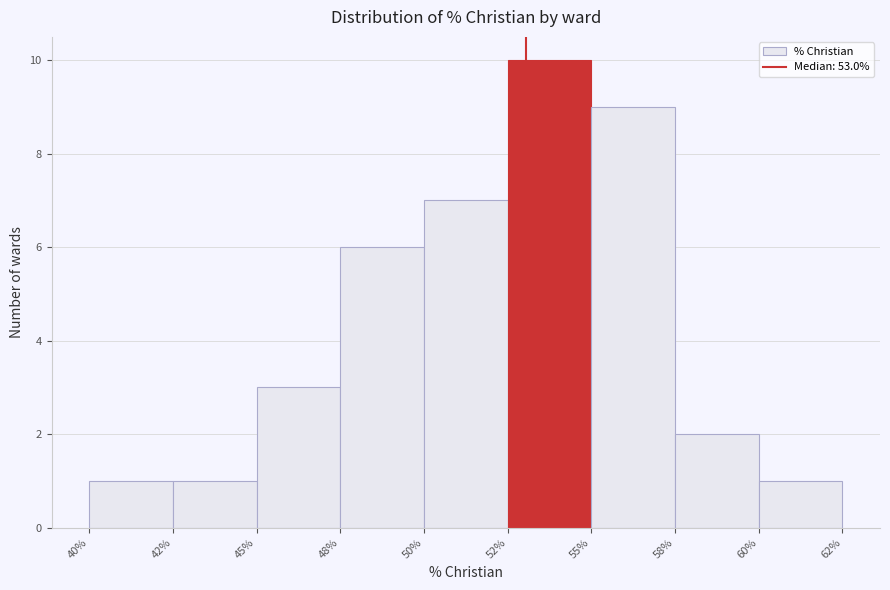

Reading left to right, transcribe all the data shown in this chart.

40%=1	42%=1	45%=3	48%=6	50%=7	52%=10	55%=9	58%=2	60%=1